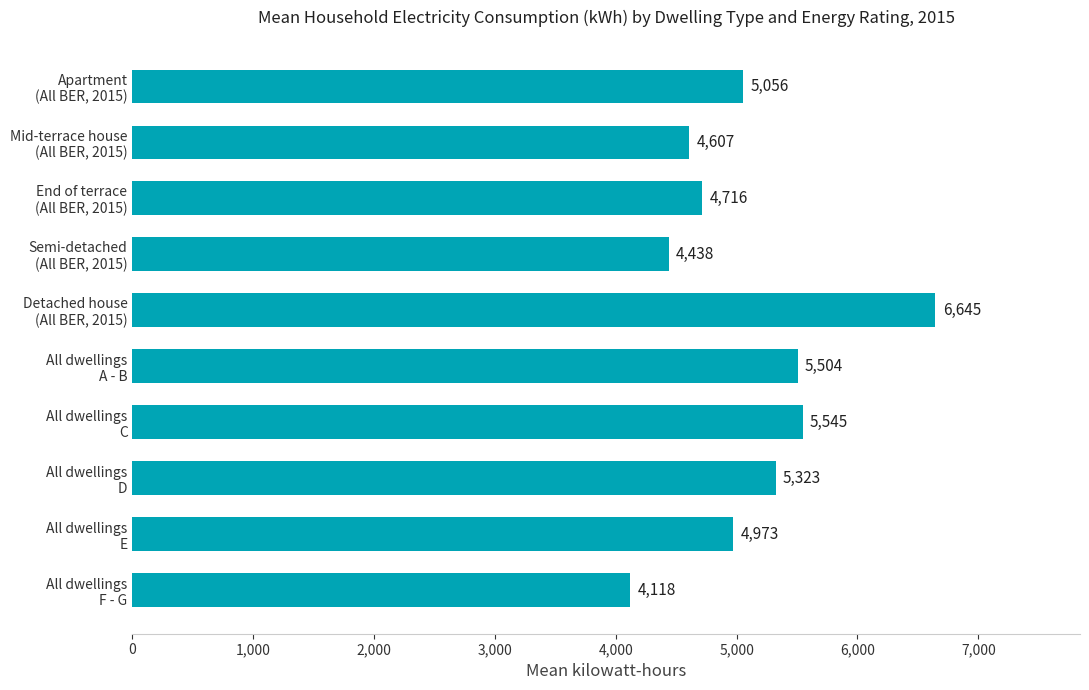

What is the greatest value displayed?

6645